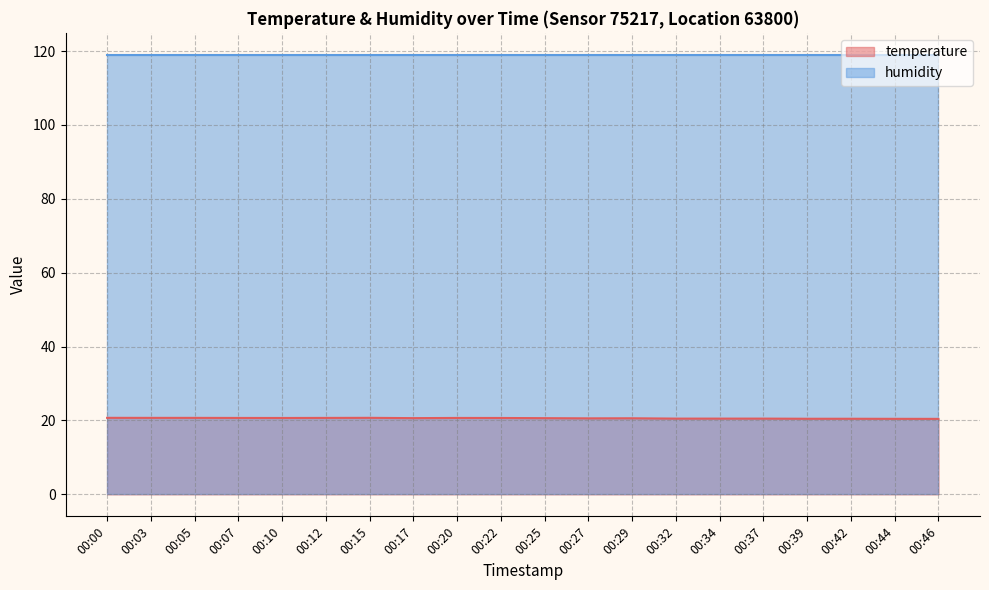

What is the smallest value displayed?

20.4